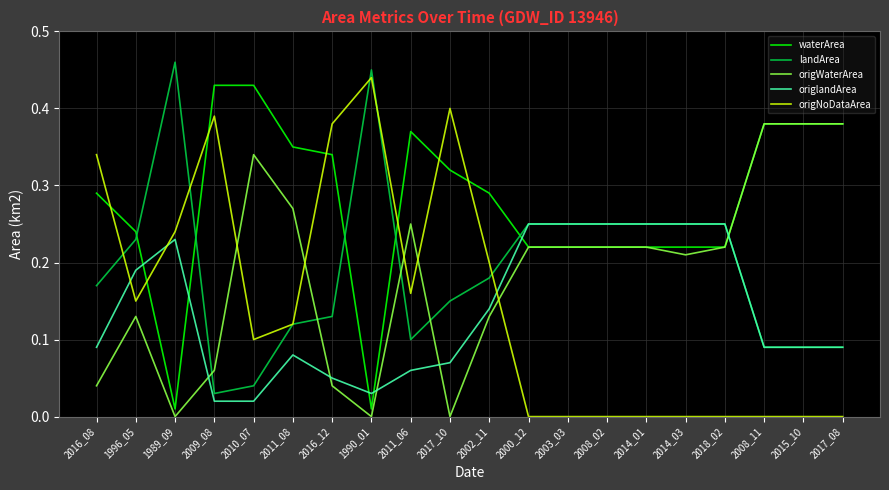

How many intersections are there between origNoDataArea and origWaterArea?

5